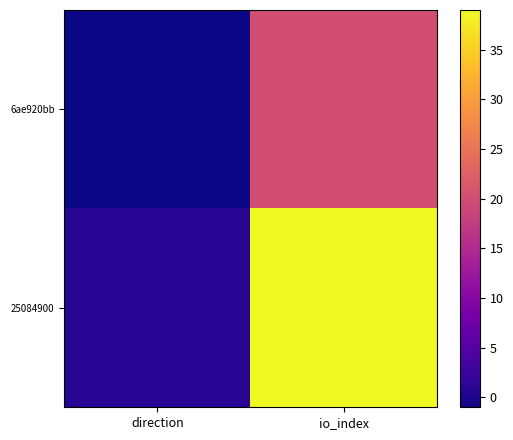

Which series has the largest total across all categories?

25084900